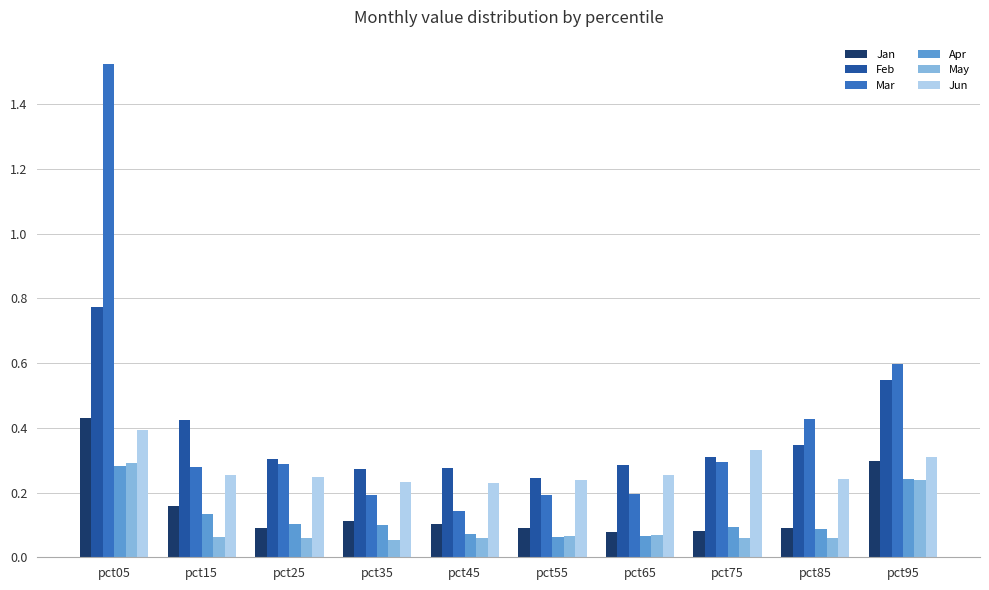

Which series has the largest range (max minus min)?

Mar